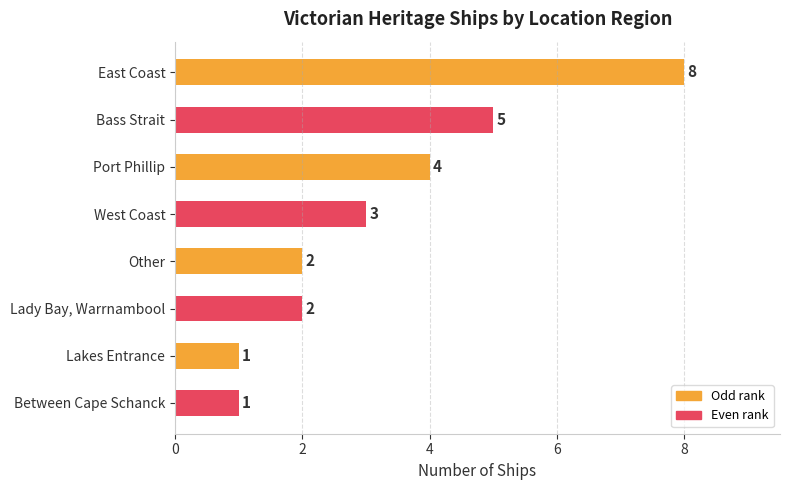

What is the average value?

3